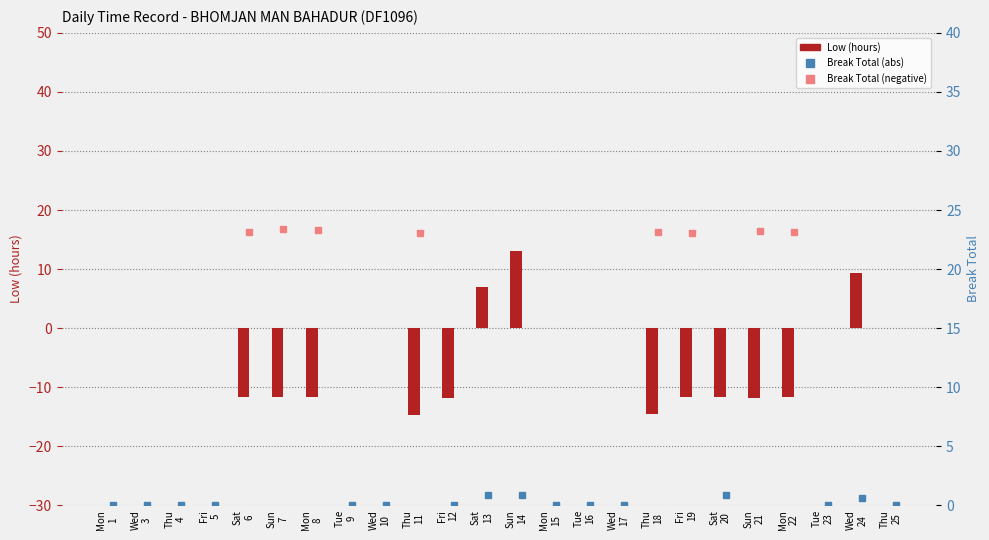

Does the chart contain any negative values?

Yes